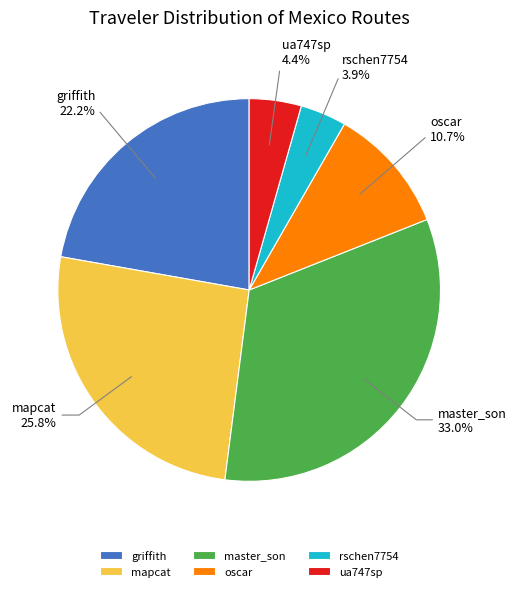

Approximately how many times larger is the value at master_son compared to mapcat?

1.3